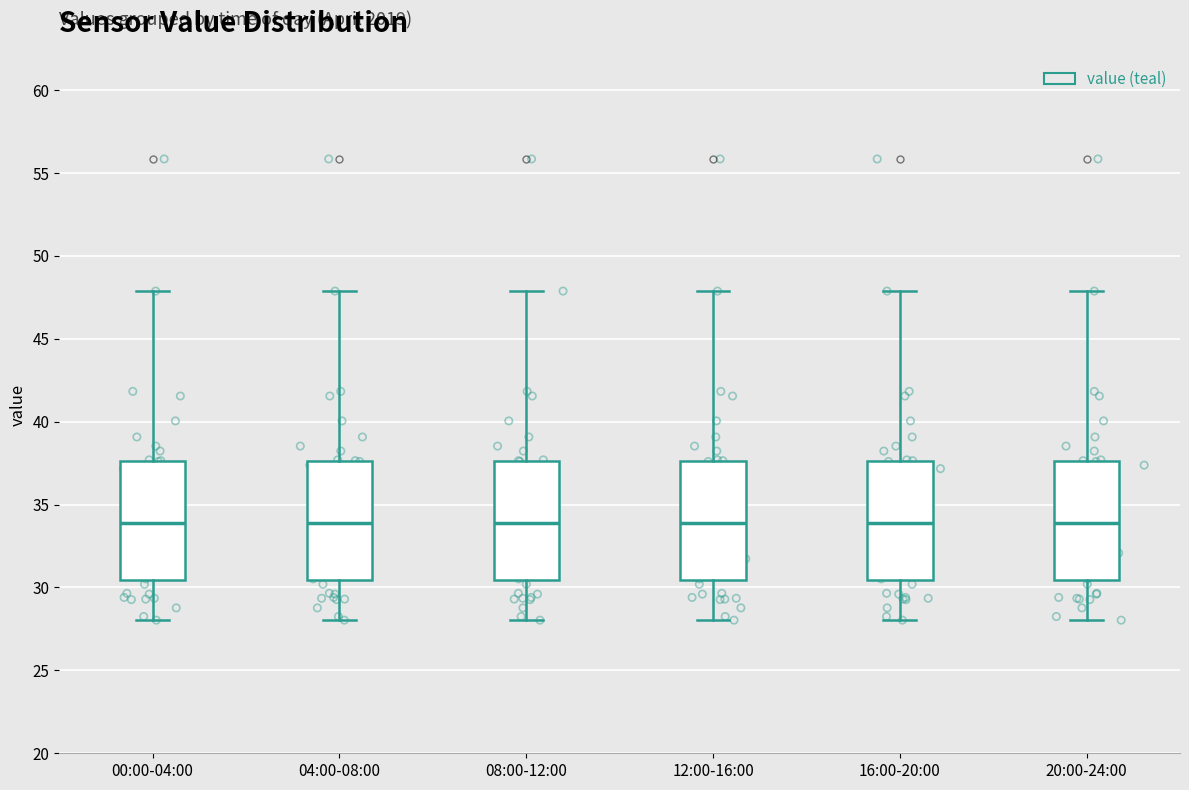

Where is the upper edge of the box for 12:00-16:00 on the y-axis? The values are not printed on the chart, so give them approximately, as read against the axis.

37.5